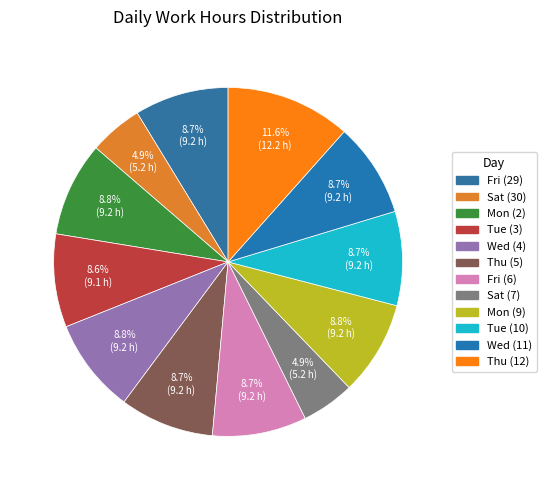

What is the total percentage of Wed (4) and Sat (30)?

13.7%